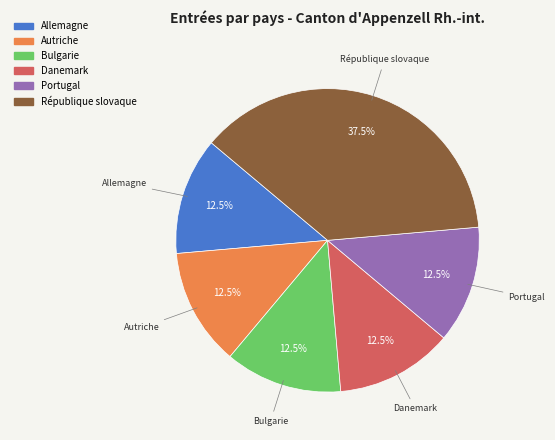

Is it true that République slovaque is 30% of the pie?

False